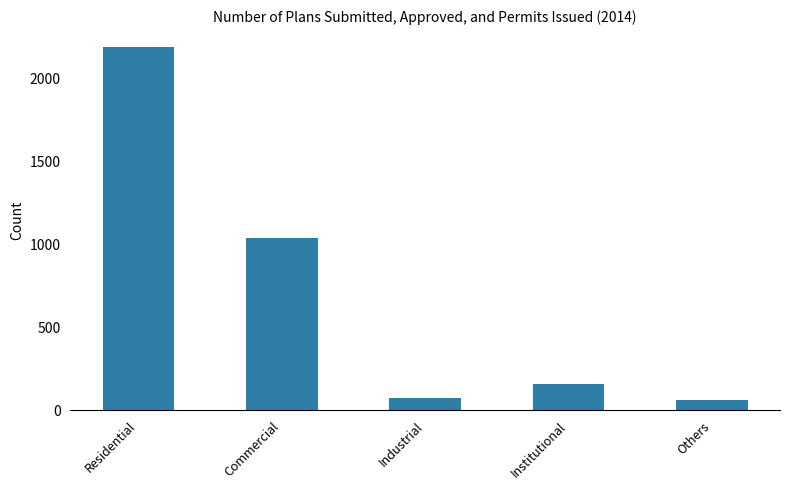

What is the maximum value shown in the chart?

2180